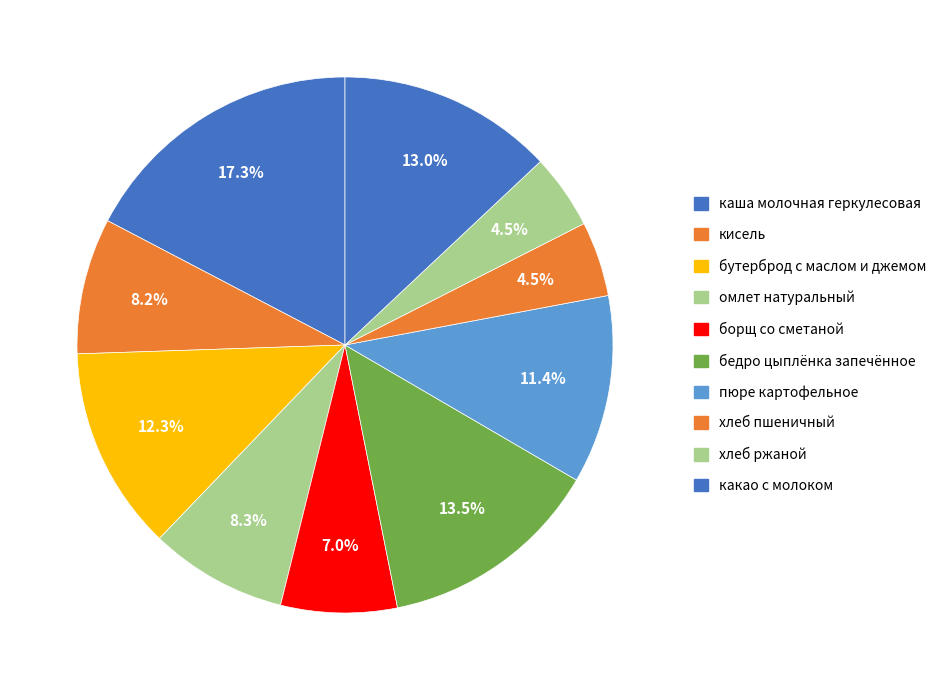

To the nearest percent, what is the difference between the хлеб ржаной and кисель slice percentages?

4%